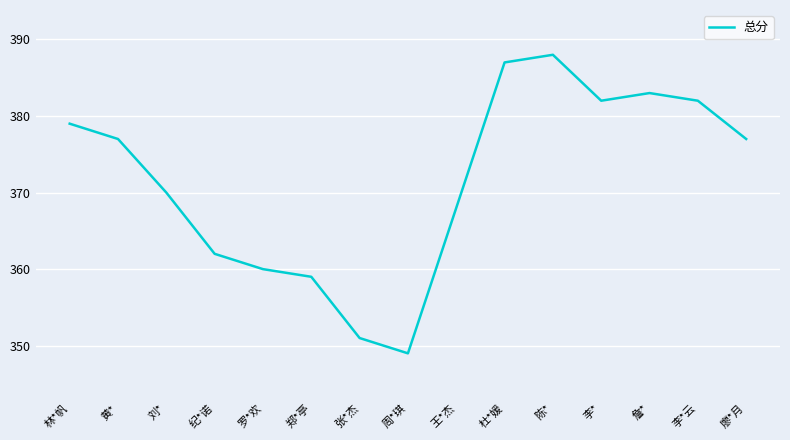

Does the chart display data point markers on the line(s)?

No